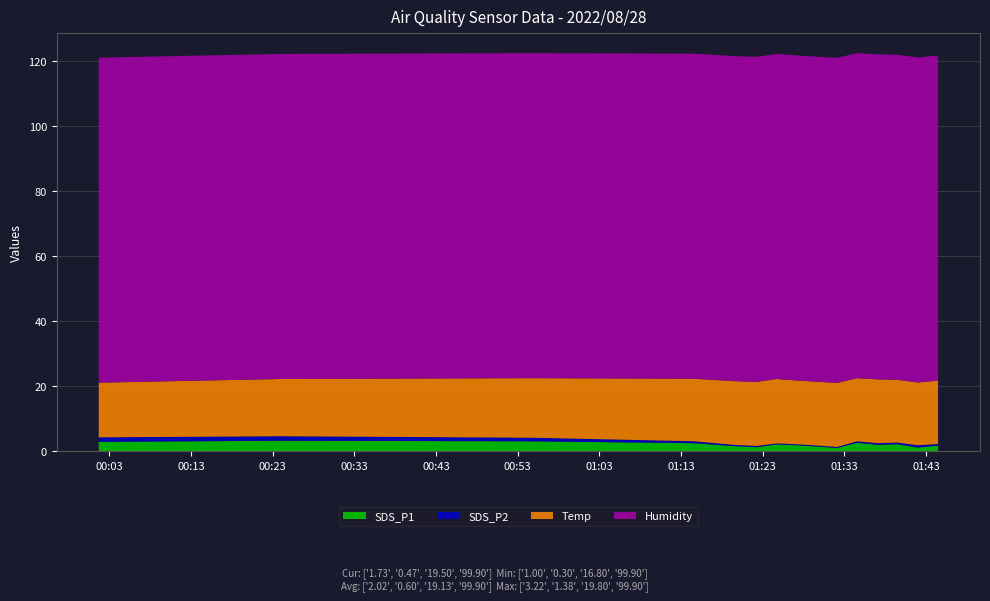

What is the highest value of the SDS_P1 series?

3.2